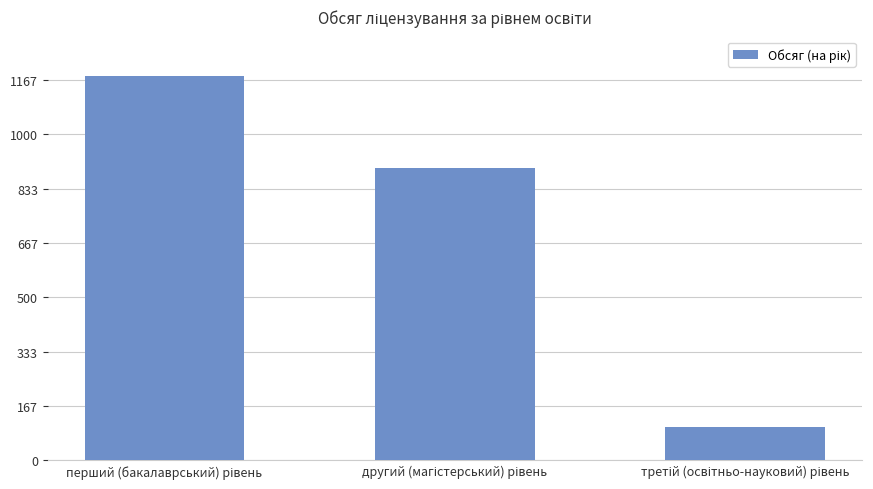

What is the greatest value displayed?

1180